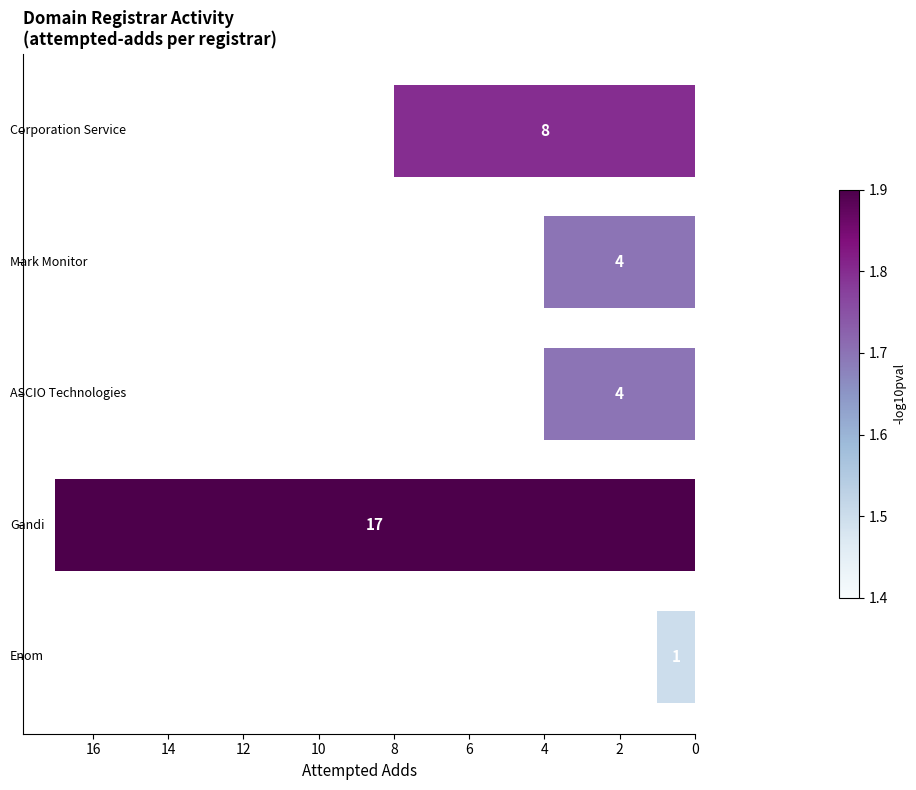

How many values are between 4 and 8?

3